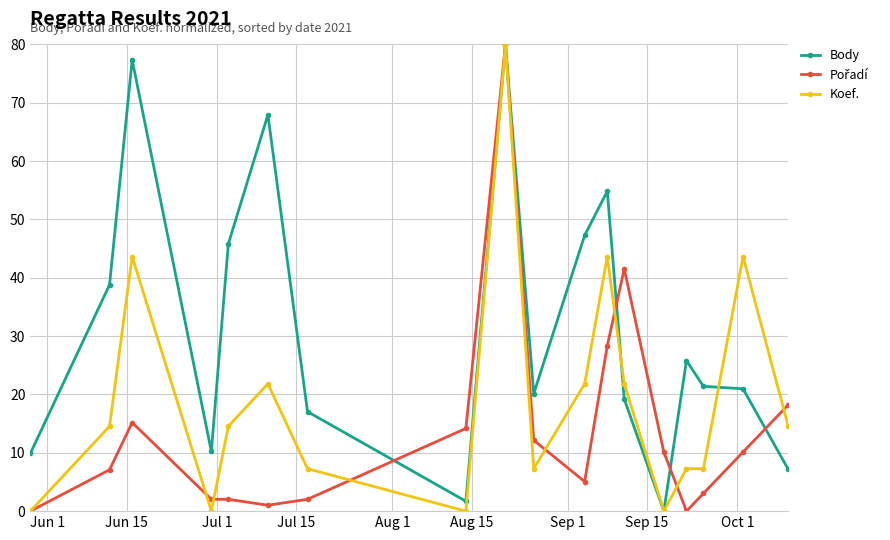

What is the value of the Koef. point at the 12th from the left?

43.6